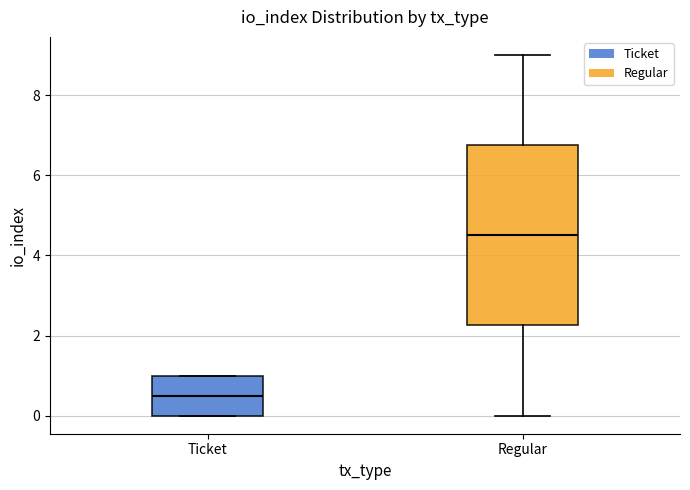

Reading left to right, transcribe this box plot: for each box, give where its median line is, the range the box spans, and where its two whiskers end, as read against the y-axis. The values are not printed on the chart, so give them approximately, as read against the axis.

Ticket: median 0.6, box 0.0 to 1.0, whiskers 0.0 to 1.0
Regular: median 4.6, box 2.2 to 6.8, whiskers 0.0 to 9.0